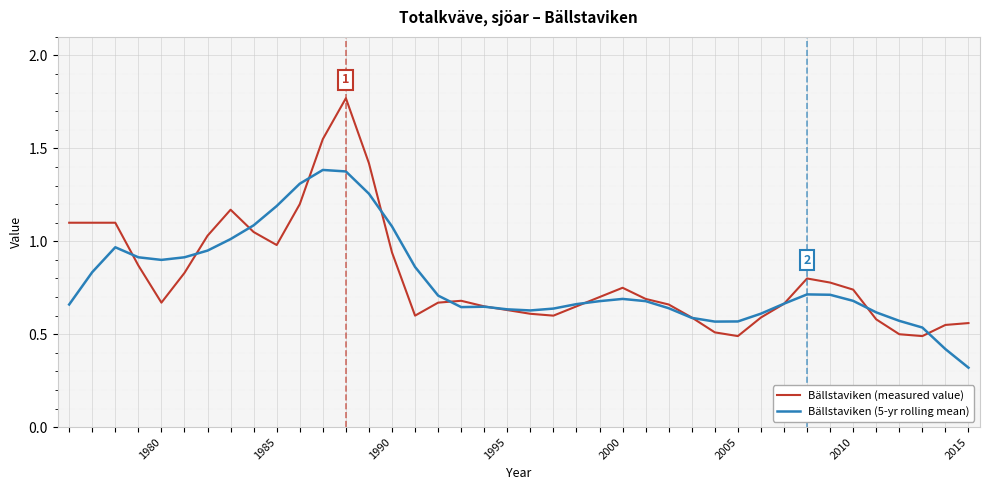

List the series in order of their peak value, lowest first.

Bällstaviken (5-yr rolling mean), Bällstaviken (measured value)